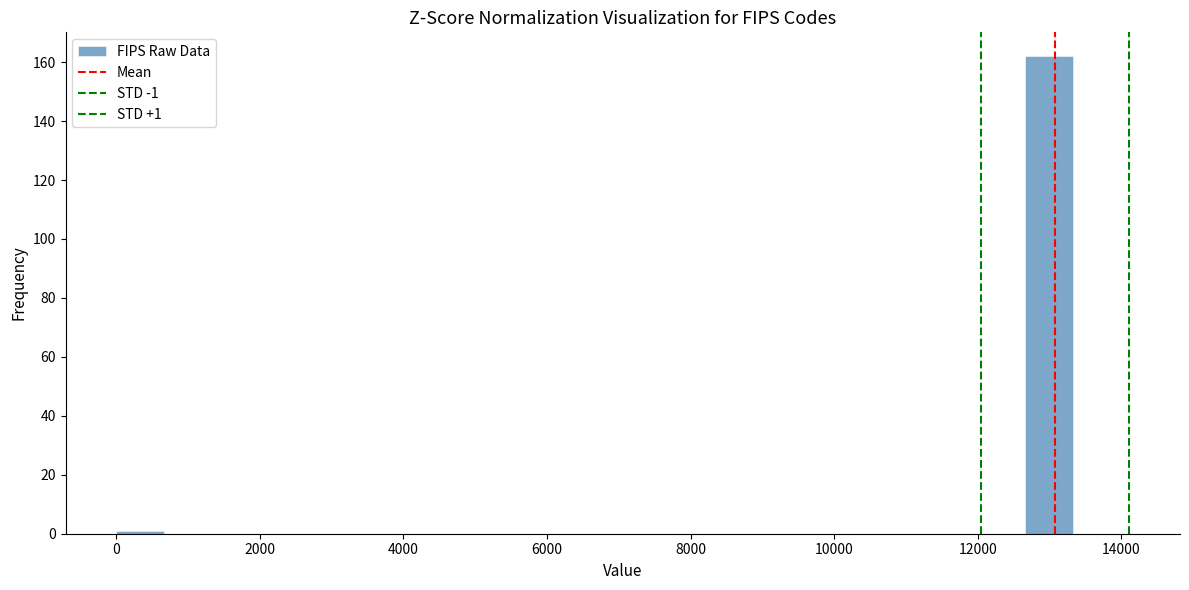

Read against the x-axis, roughly where is the centre of the tallest bar?

13000